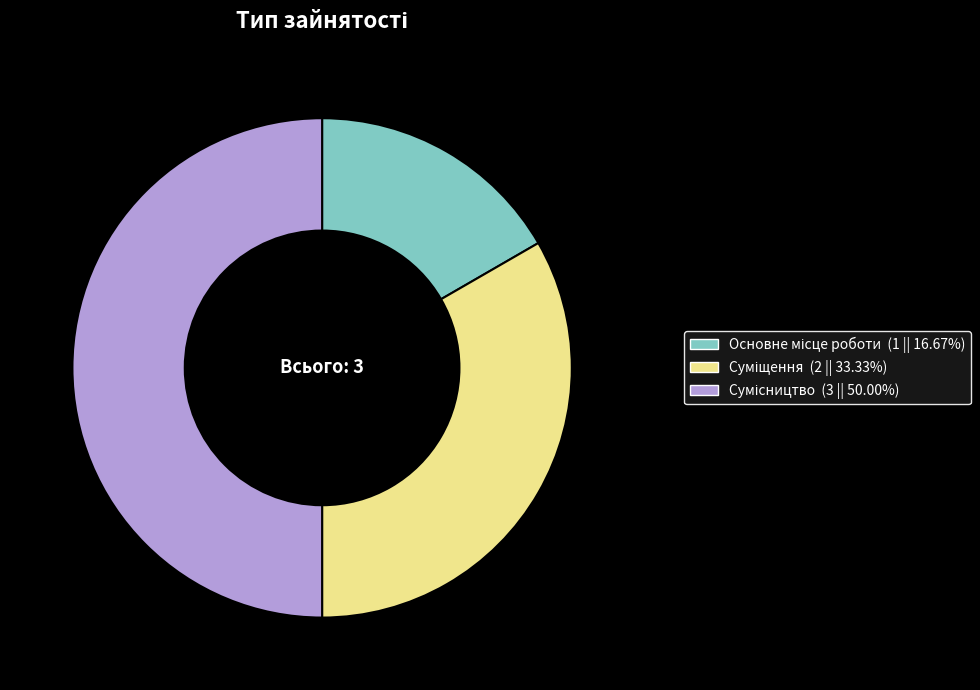

The Суміщення slice represents 33% of the pie. True or false?

True